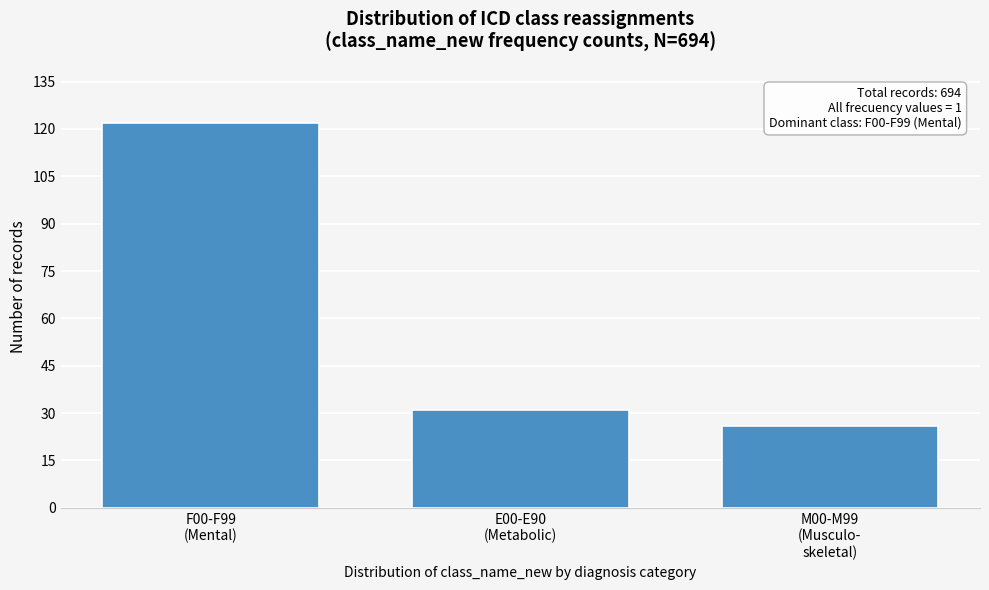

Reading left to right, what are all the values shown in this chart?

122	31	26